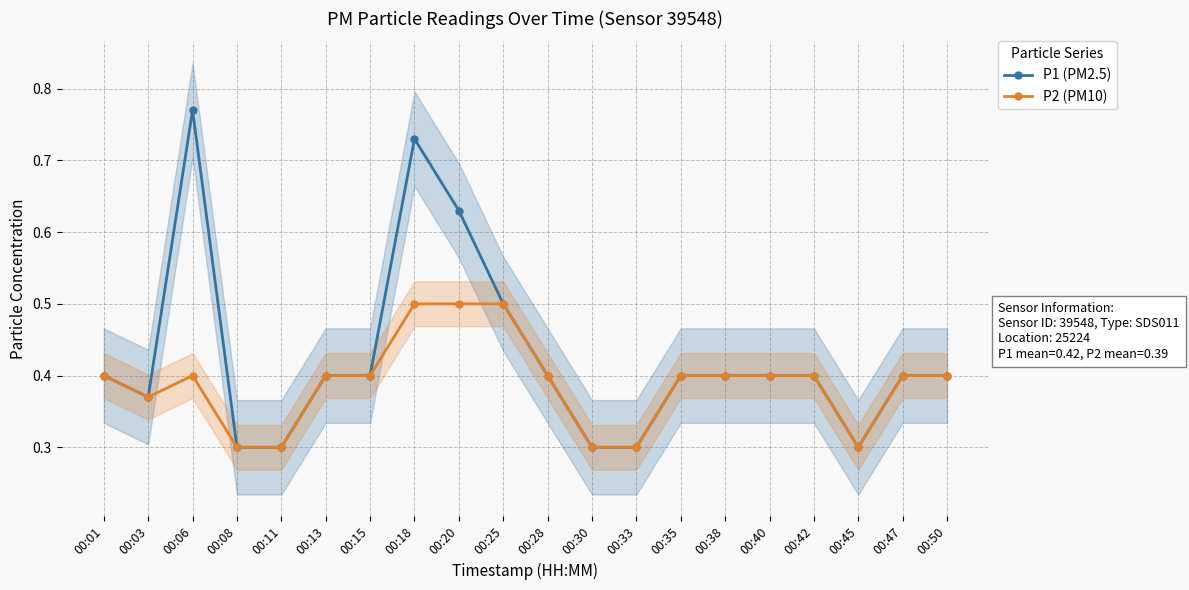

What is the maximum value for P1 (PM2.5)?

0.8